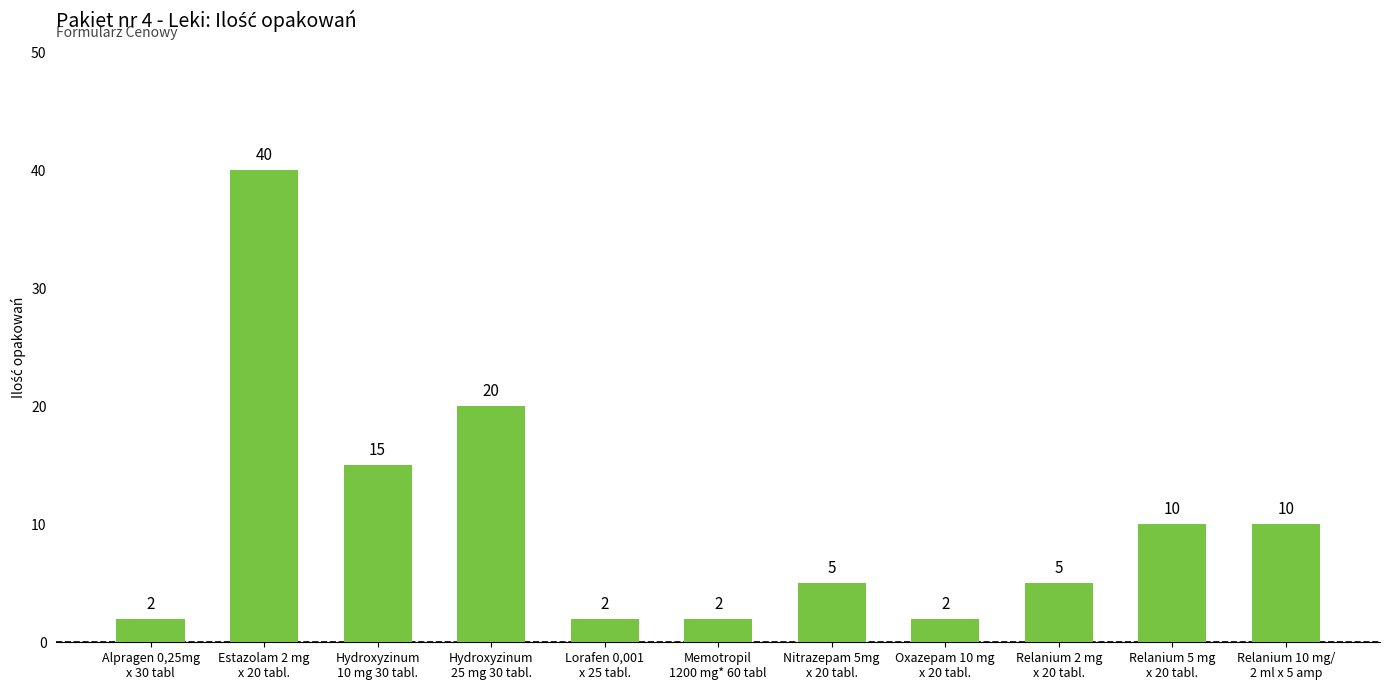

What is the difference between the maximum and minimum values?

38